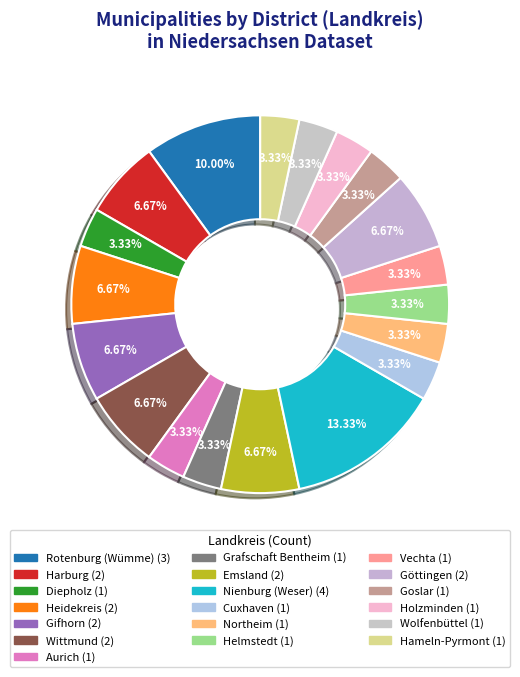

Combined, what portion of the pie is Rotenburg (Wümme) and Gifhorn?

16.7%